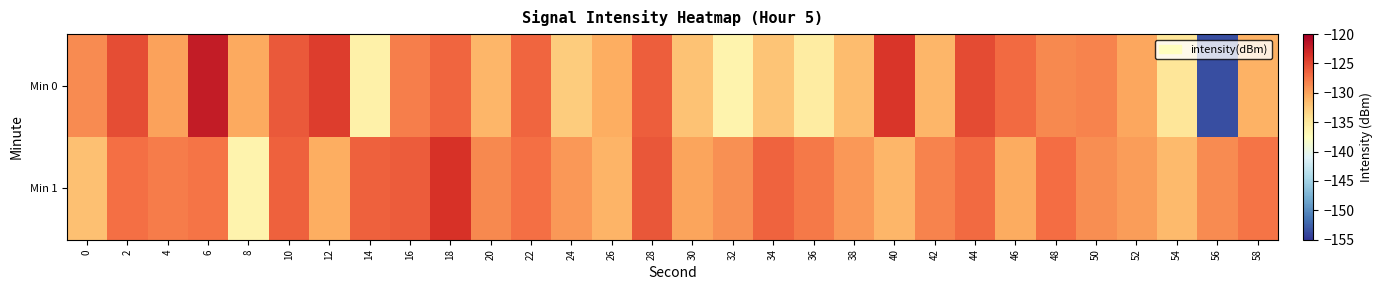

How many categories are shown in the chart?

30